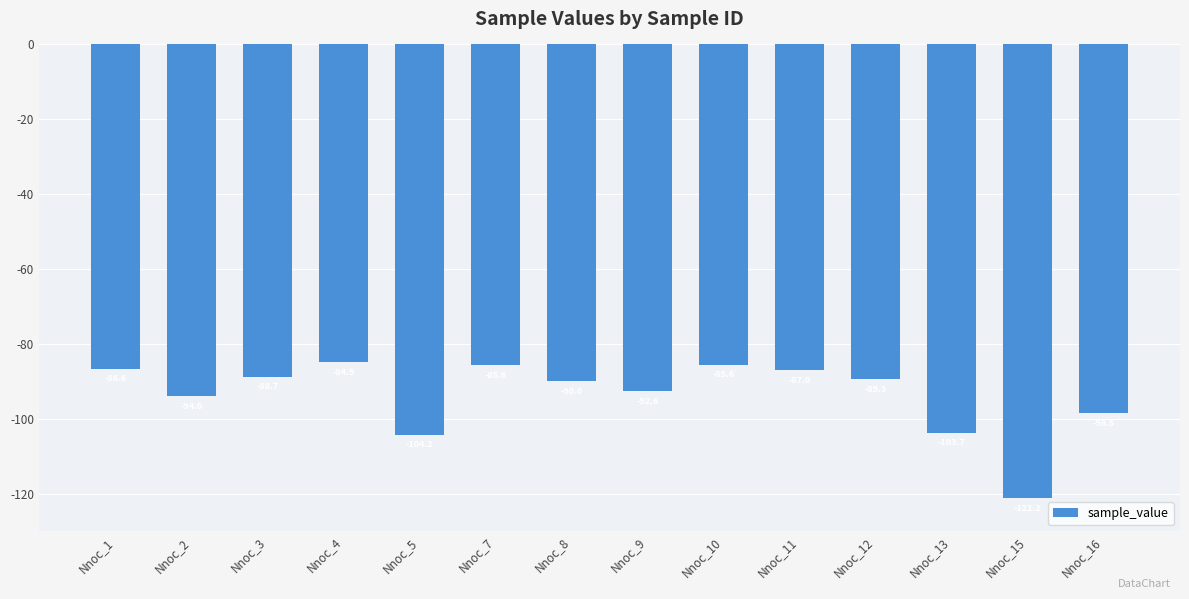

Is it true that the value at Nnoc_11 is -134.8?

False